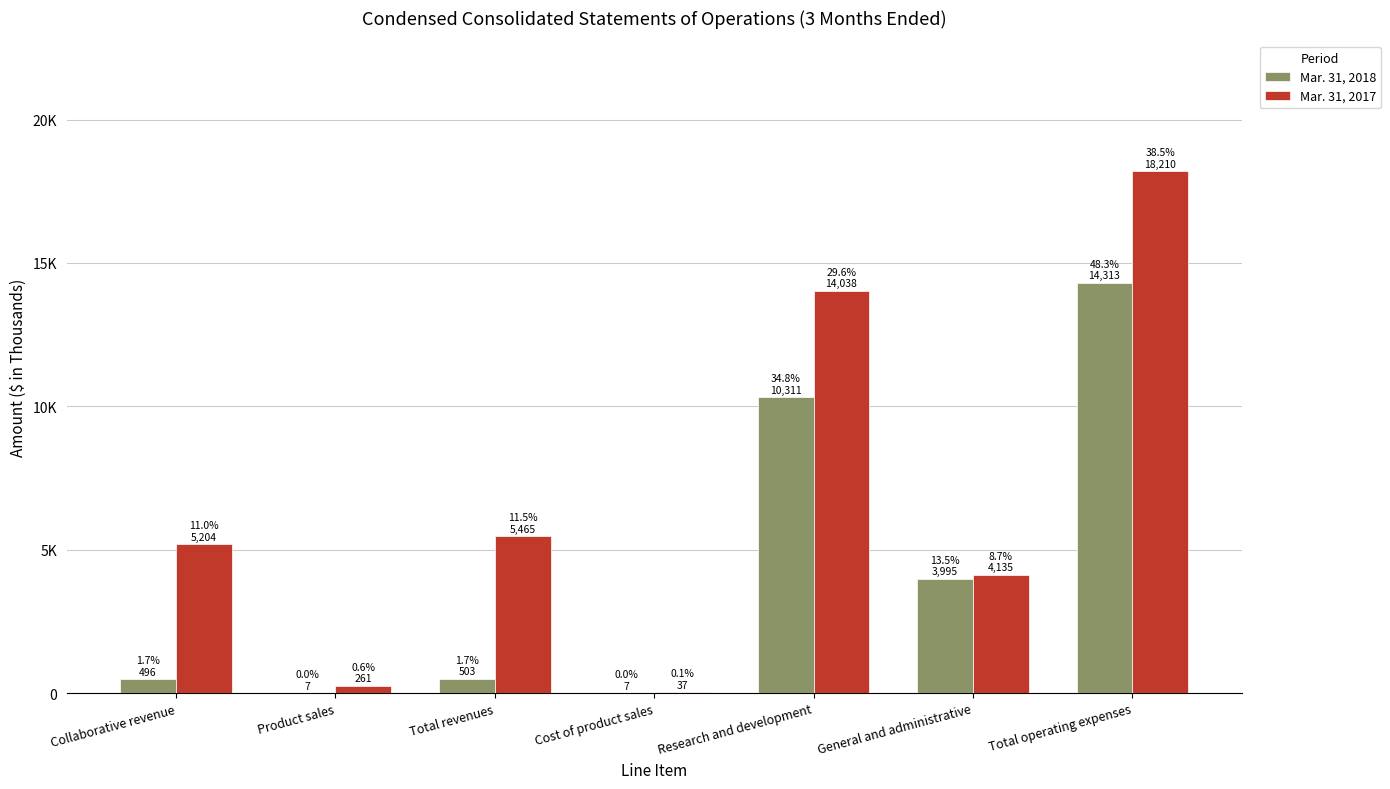

Is the value of Mar. 31, 2018 at Total revenues greater than the value of Mar. 31, 2017 at Total operating expenses?

No